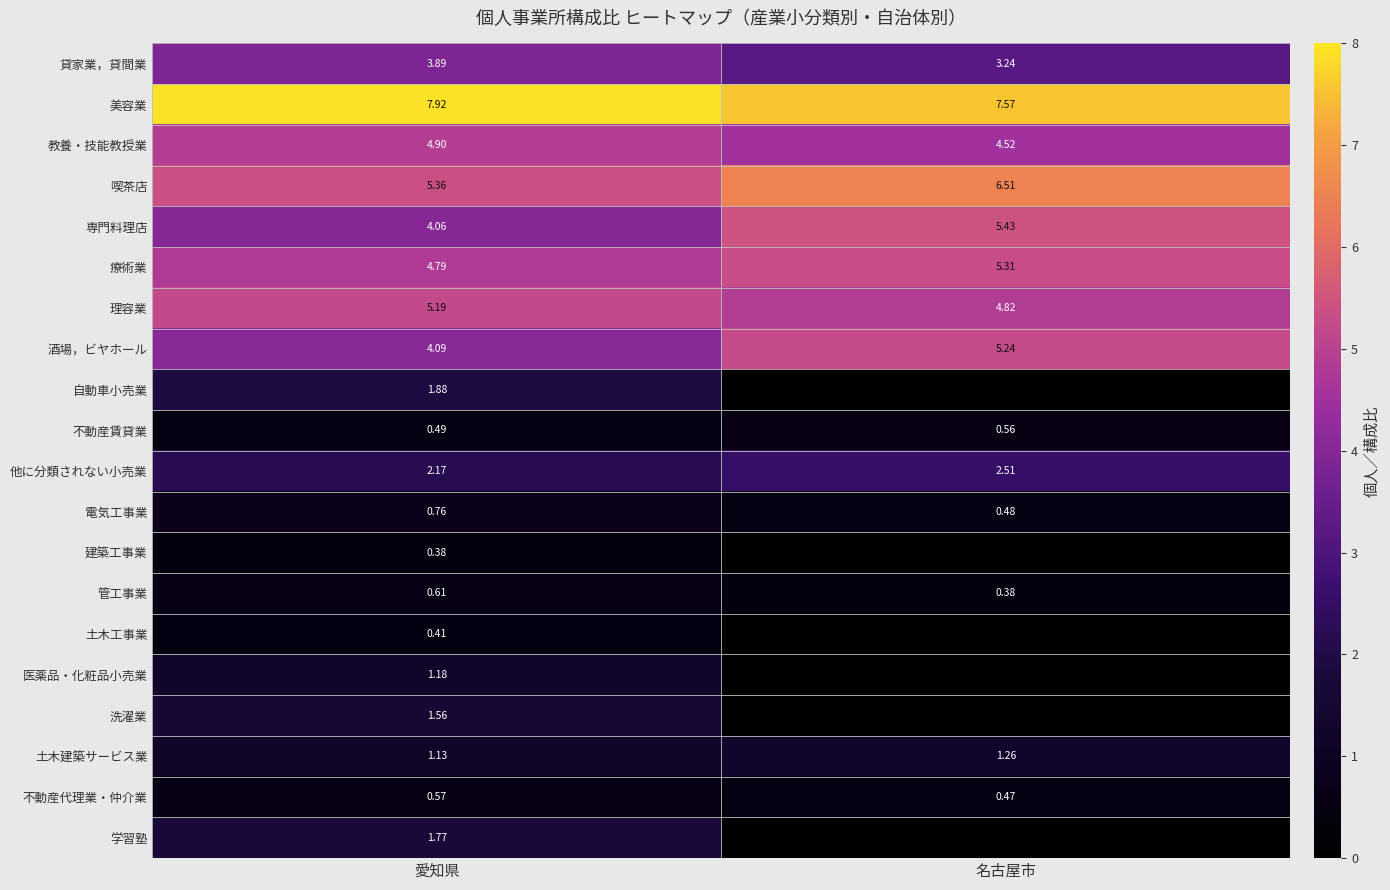

Is the value of 喫茶店 at 愛知県 greater than the value of 他に分類されない小売業 at 名古屋市?

Yes